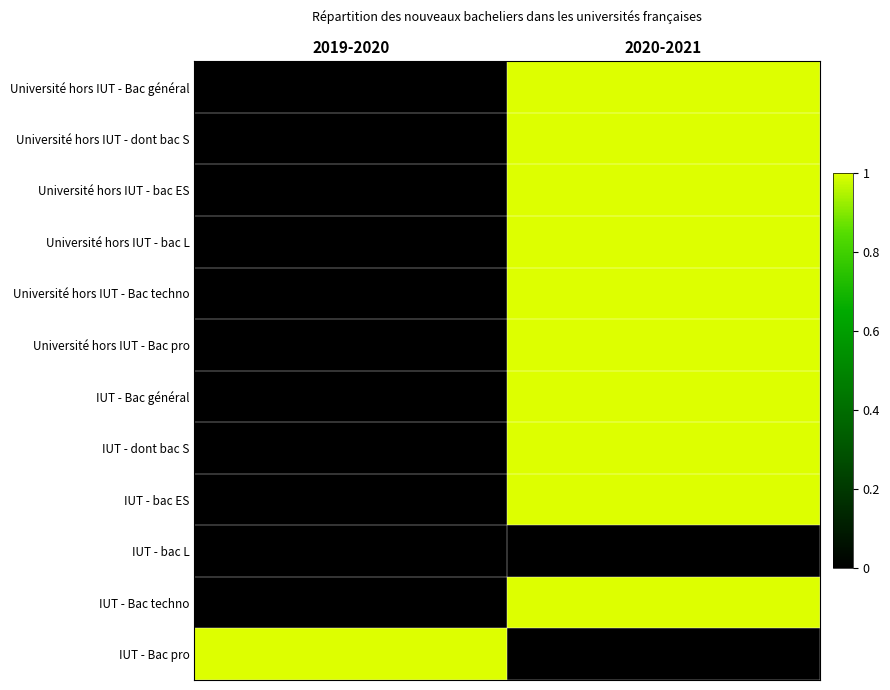

At which category is the sum across all series the highest?

2020-2021